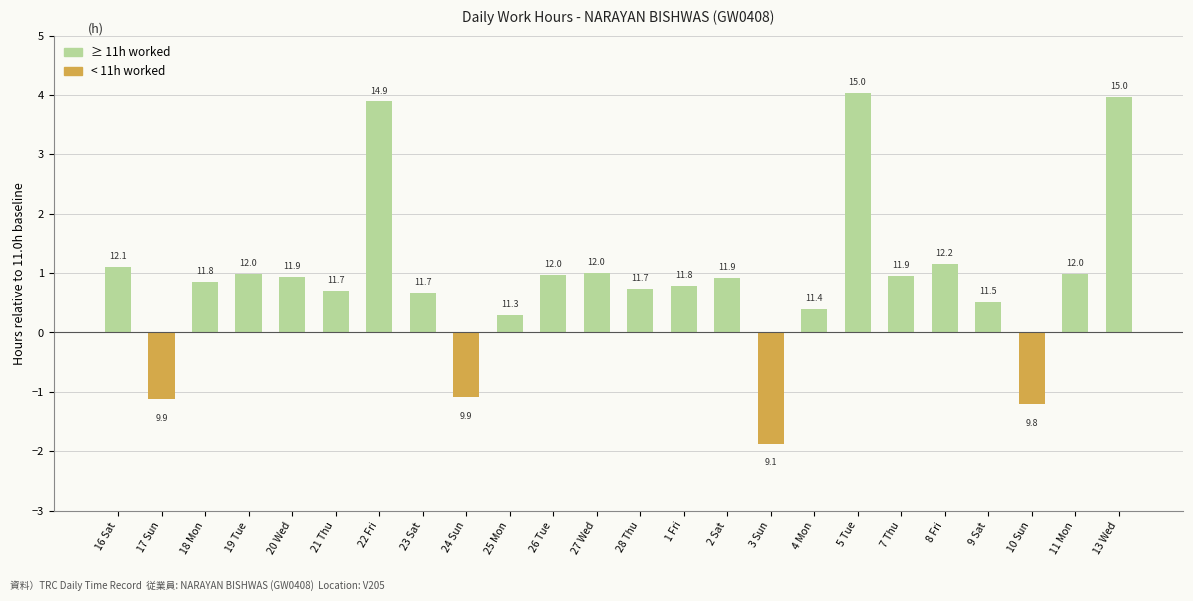

What are all the series names shown in the legend?

≥ 11h worked, < 11h worked